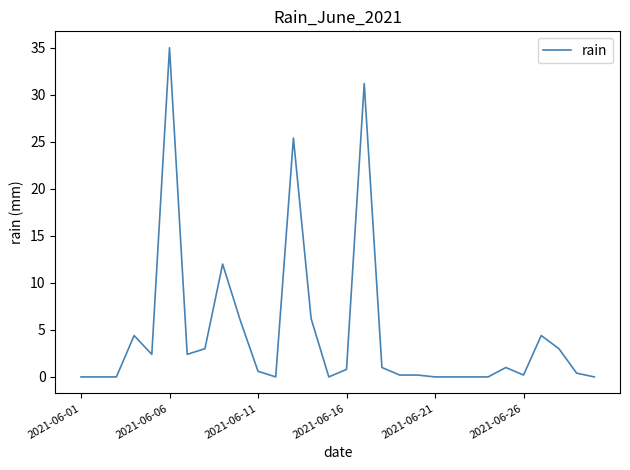

What is the maximum value shown in the chart?

35.0